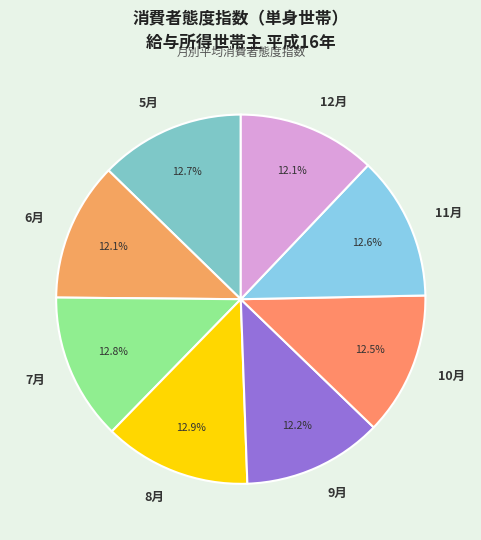

How many segments does this pie chart have?

8